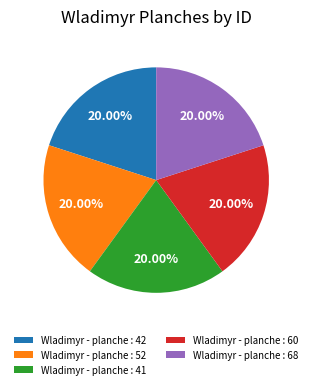

To the nearest percent, what percentage of the pie is Wladimyr - planche : 60?

20%